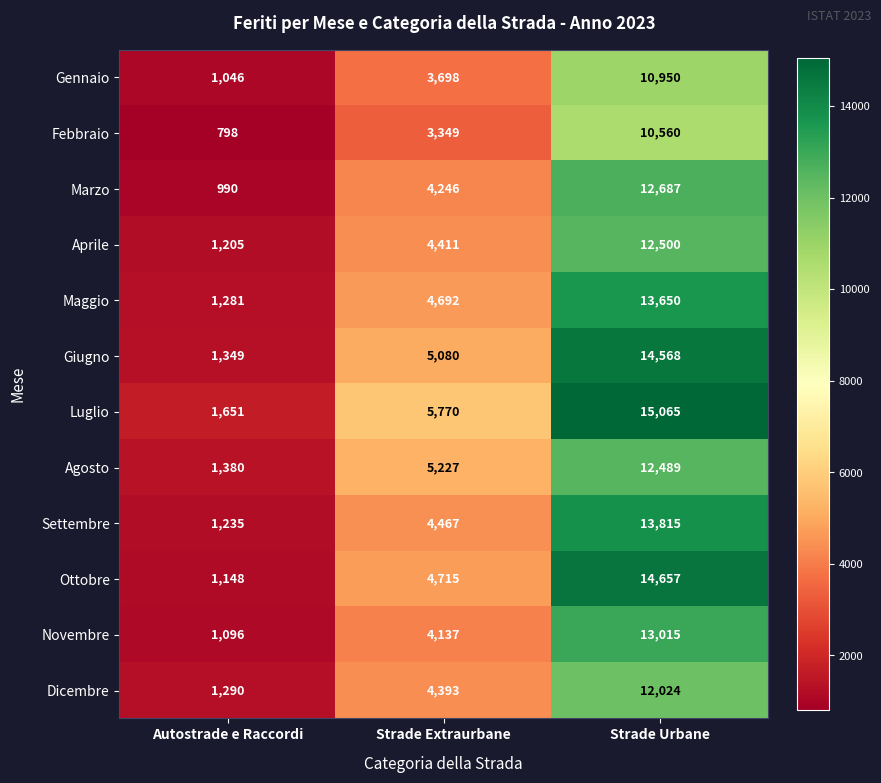

Where is Marzo nearest to the value 6838?

Strade Extraurbane